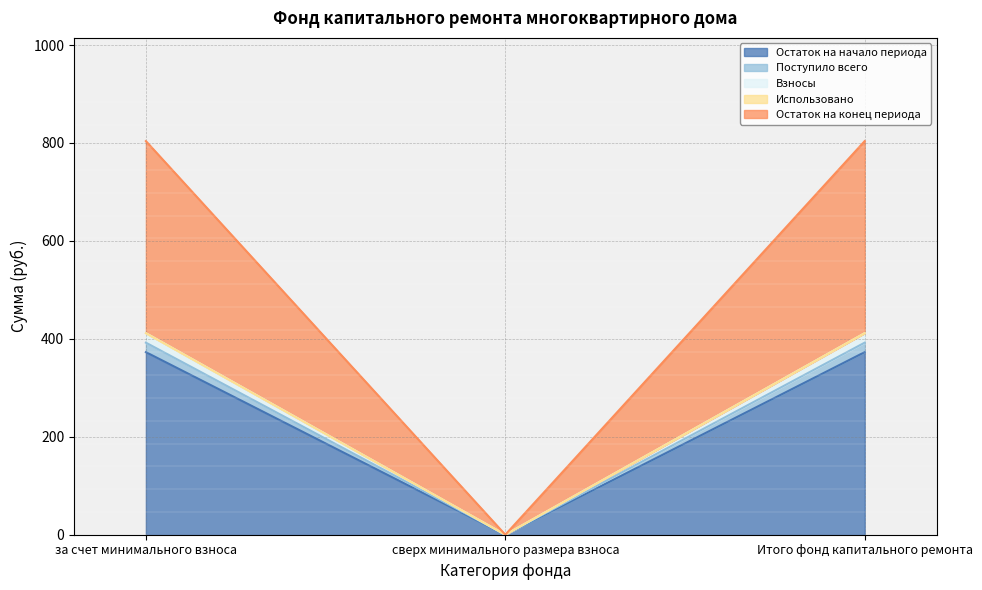

Which has a higher value, за счет минимального взноса or сверх минимального размера взноса?

за счет минимального взноса